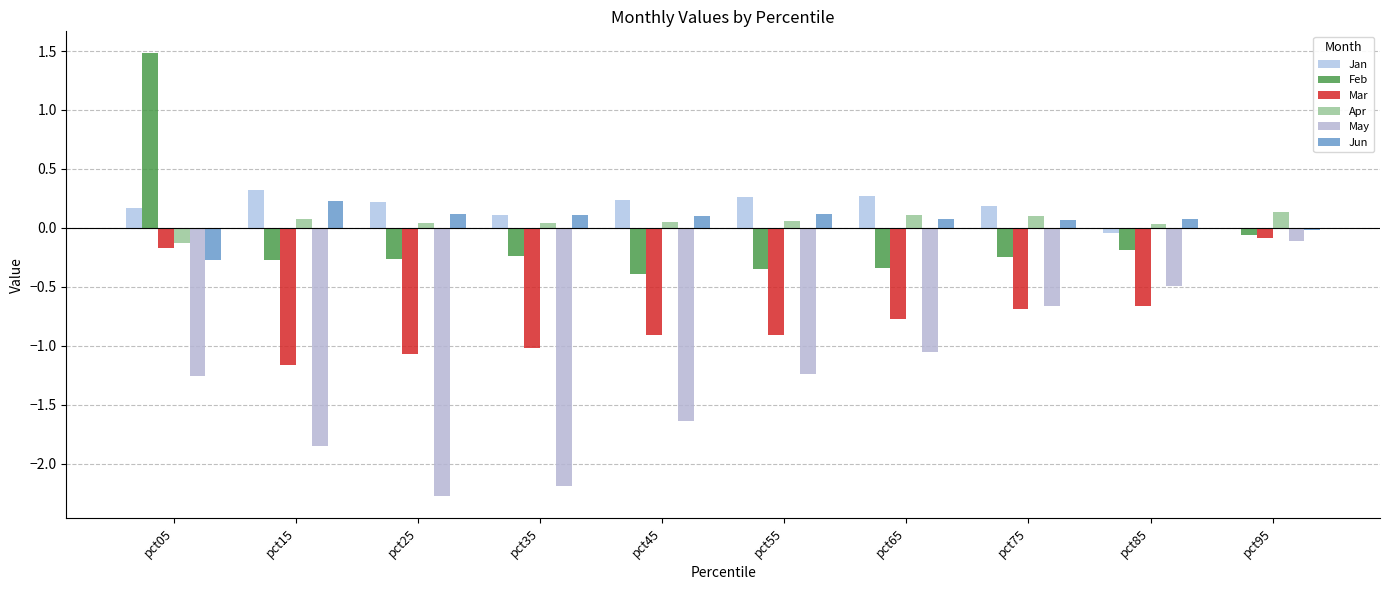

The value of Mar at pct65 is -0.8. True or false?

True